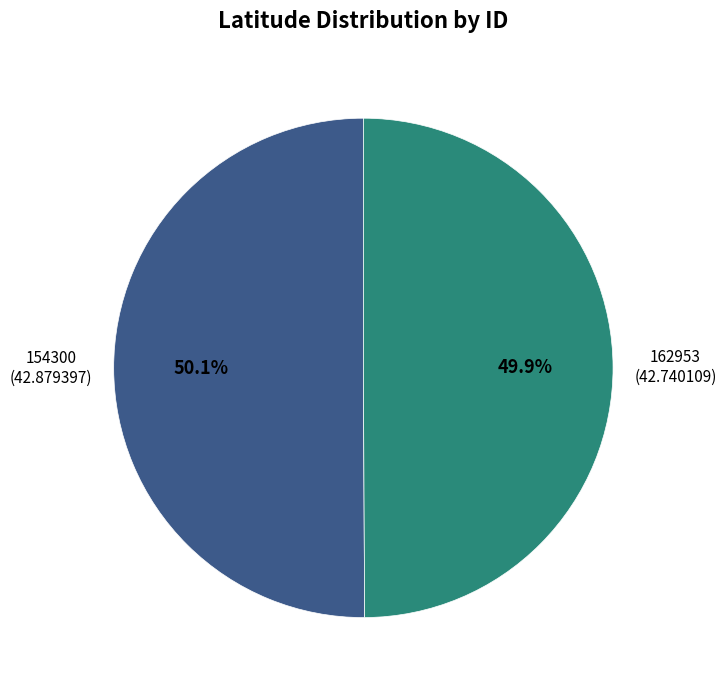

What percentage do 154300 and 162953 together represent?

100.0%